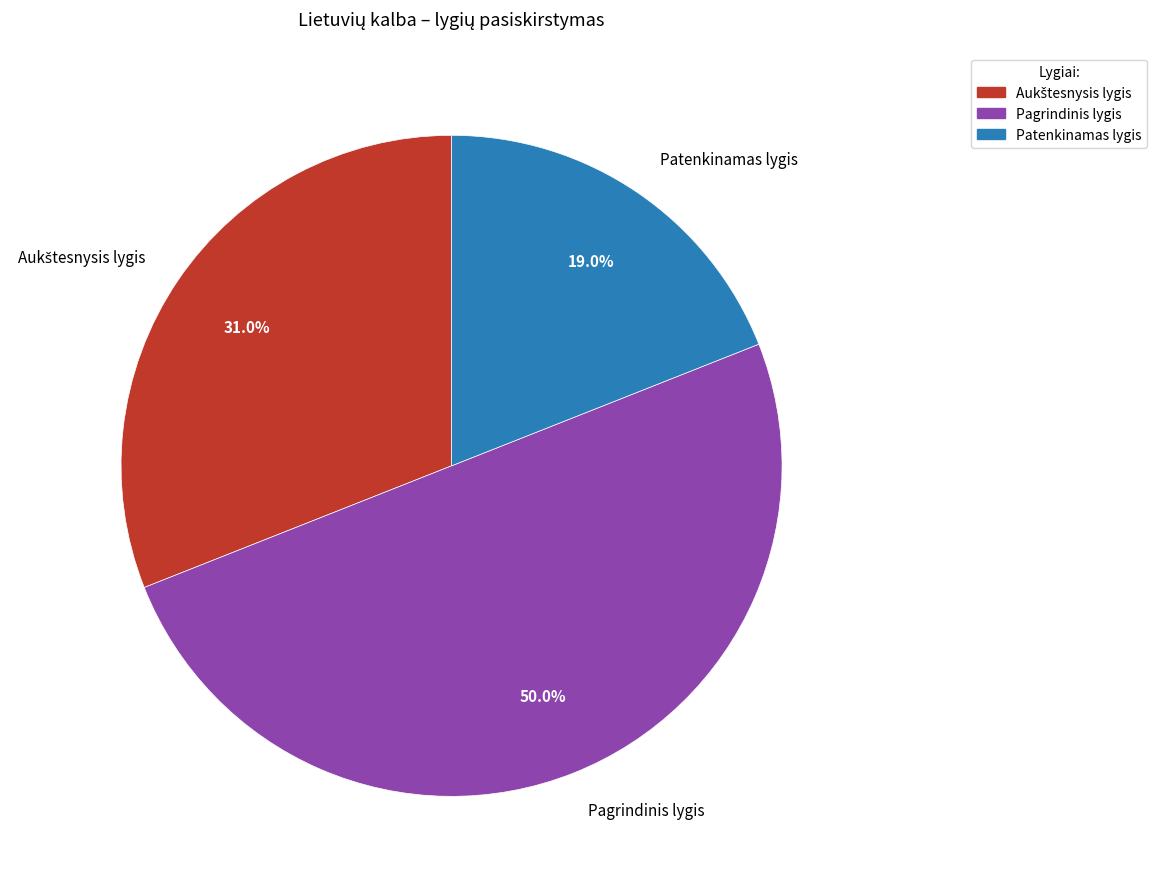

What portion of the pie excludes Pagrindinis lygis?

50.0%